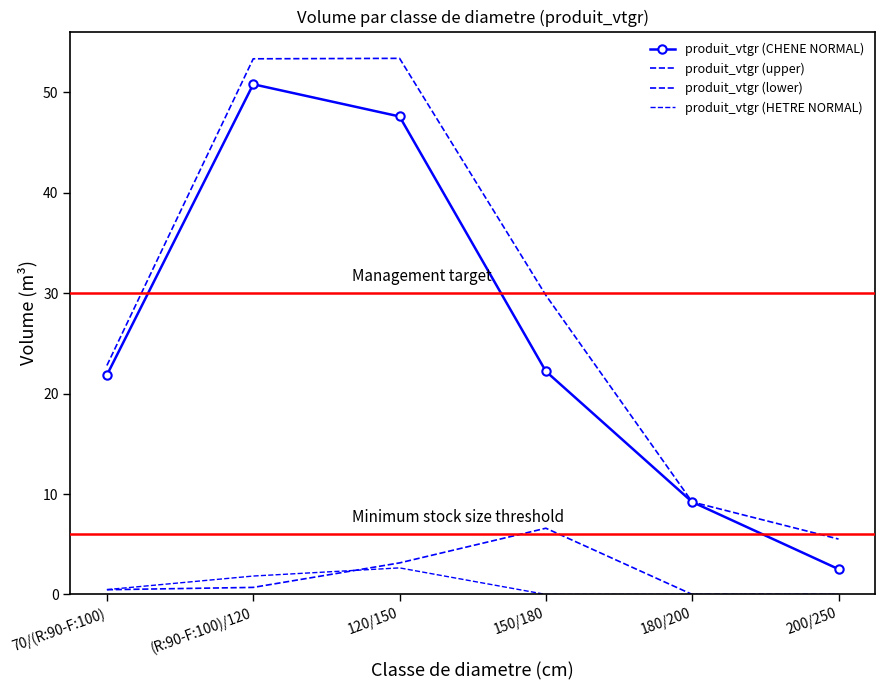

What is the total value across all series at 200/250?

8.0